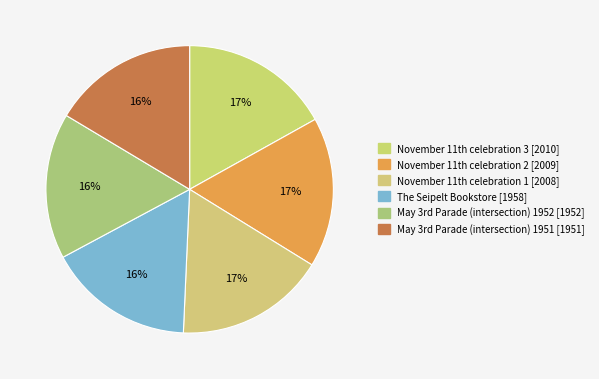

Count the number of slices in the pie.

6